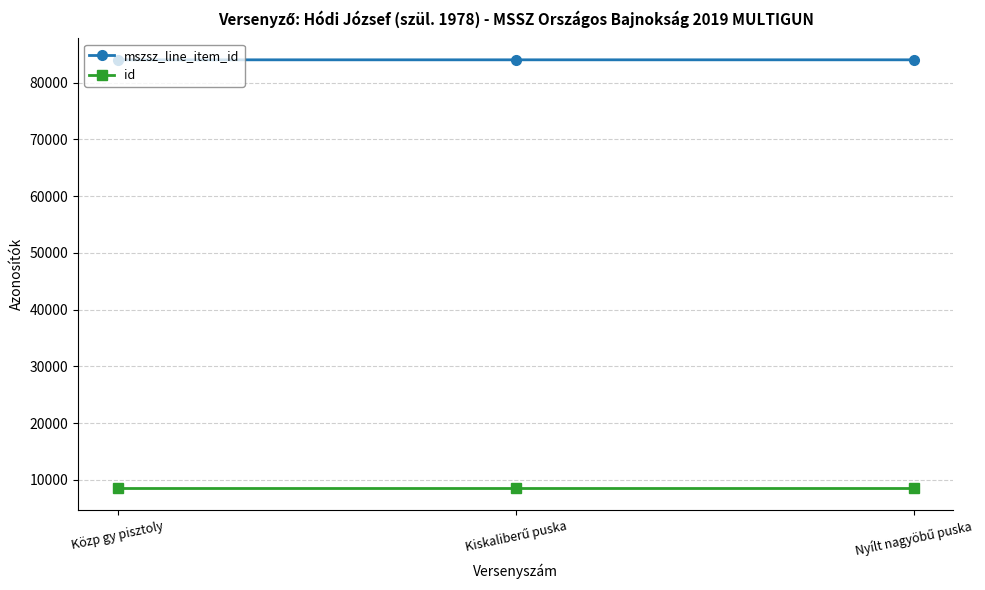

True or false: id has a value of 8489 at Közp gy pisztoly.

True